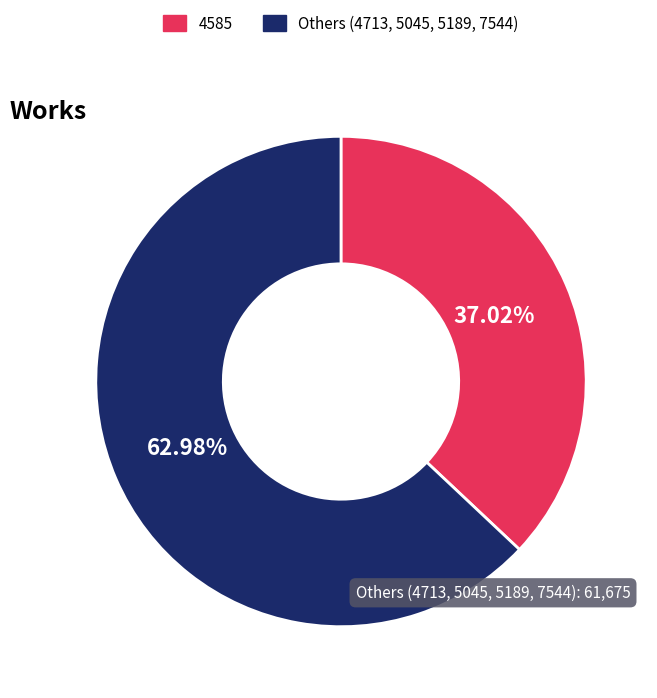

How many slices are in this pie chart?

2